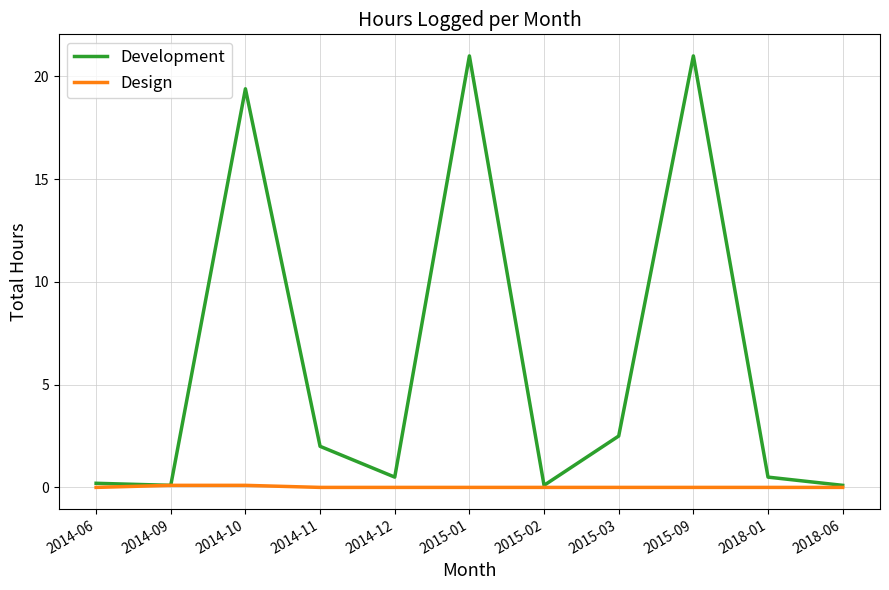

Which series has the widest spread of values?

Development